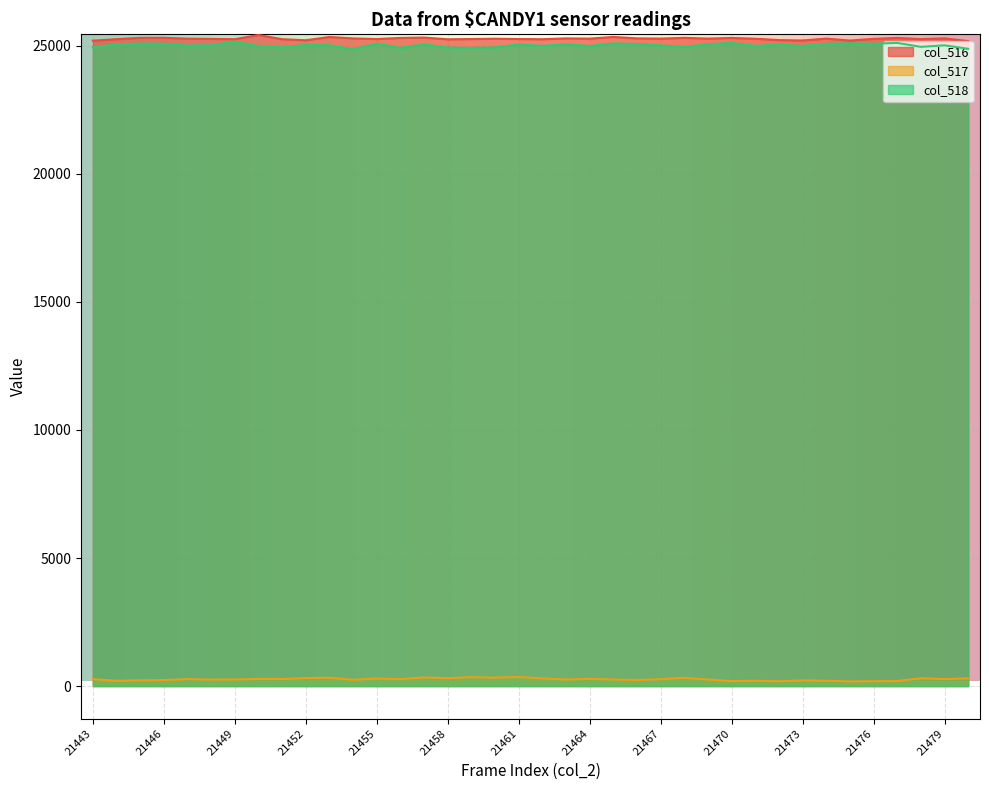

Where is the first local maximum for col_518?

21445